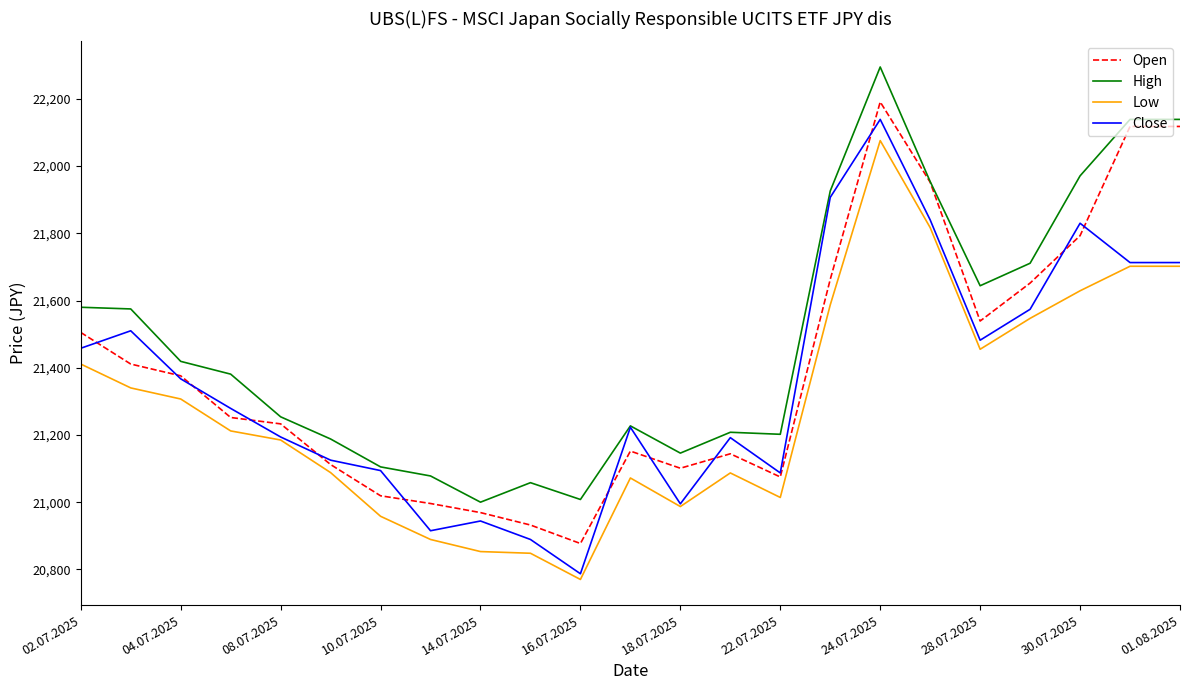

Rank the series by their average value, from lowest to highest.

Low, Close, Open, High